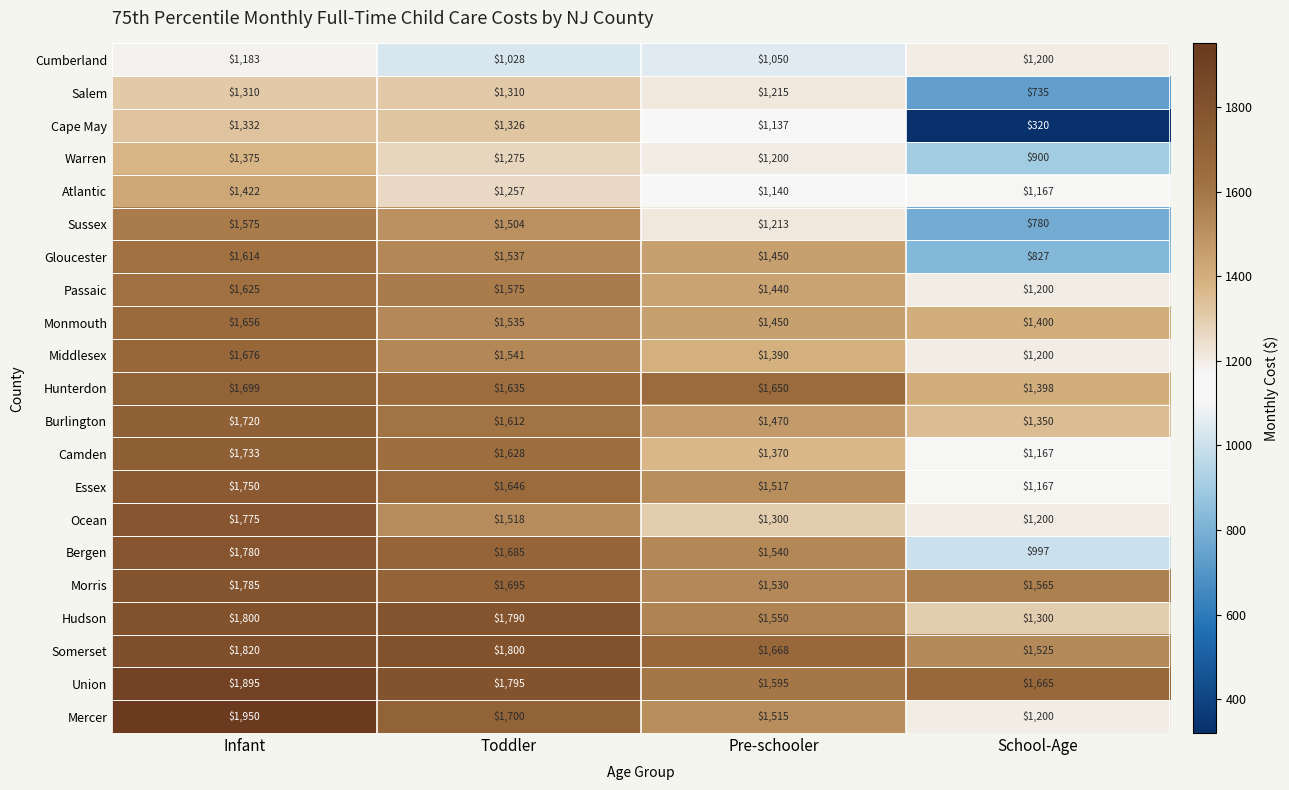

At which label is Somerset closest to 1672?

Pre-schooler